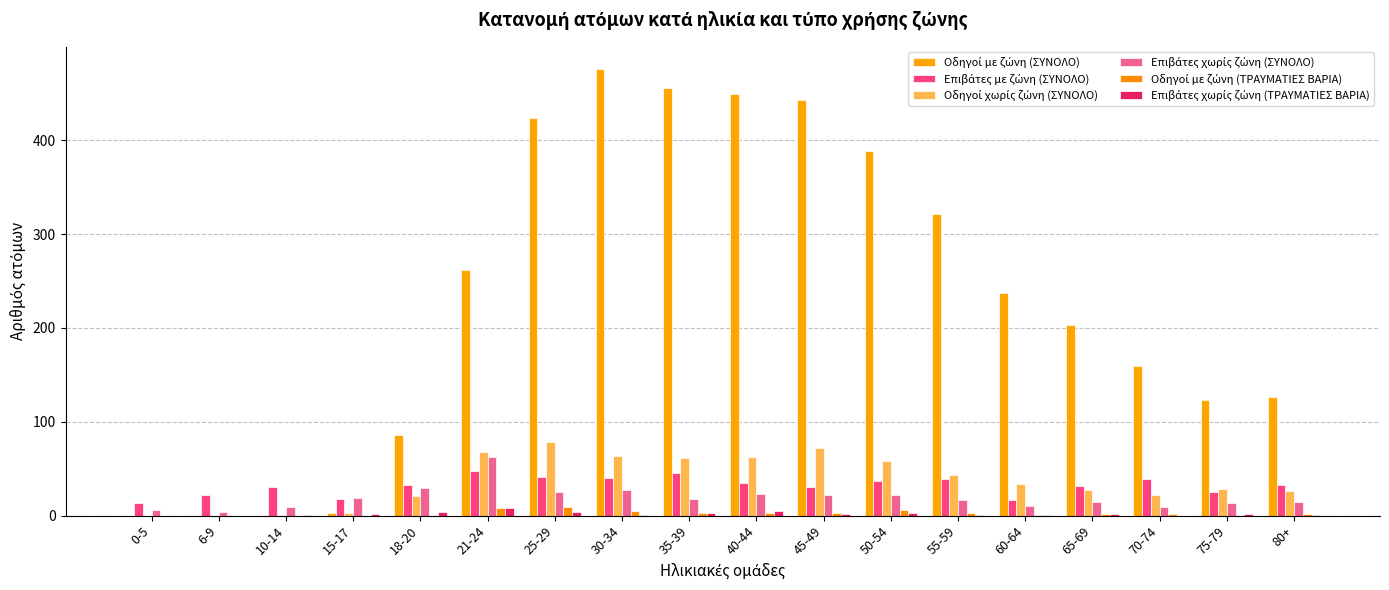

Reading left to right, list all the values displayed in this chart.

Οδηγοί με ζώνη (ΣΥΝΟΛΟ): 0	0	0	3	86	262	424	476	456	449	443	389	321	237	203	160	123	126
Επιβάτες με ζώνη (ΣΥΝΟΛΟ): 13	22	30	18	33	48	41	40	45	35	31	37	39	17	32	39	25	33
Οδηγοί χωρίς ζώνη (ΣΥΝΟΛΟ): 0	0	1	3	21	68	78	64	61	62	72	58	43	34	27	22	28	26
Επιβάτες χωρίς ζώνη (ΣΥΝΟΛΟ): 6	4	9	19	29	62	25	27	18	23	22	22	17	10	14	9	13	15
Οδηγοί με ζώνη (ΤΡΑΥΜΑΤΙΕΣ ΒΑΡΙΑ): 0	0	0	0	0	8	9	5	3	3	3	6	3	1	2	2	1	2
Επιβάτες χωρίς ζώνη (ΤΡΑΥΜΑΤΙΕΣ ΒΑΡΙΑ): 0	0	1	2	4	8	4	1	3	5	2	3	1	1	2	0	2	1